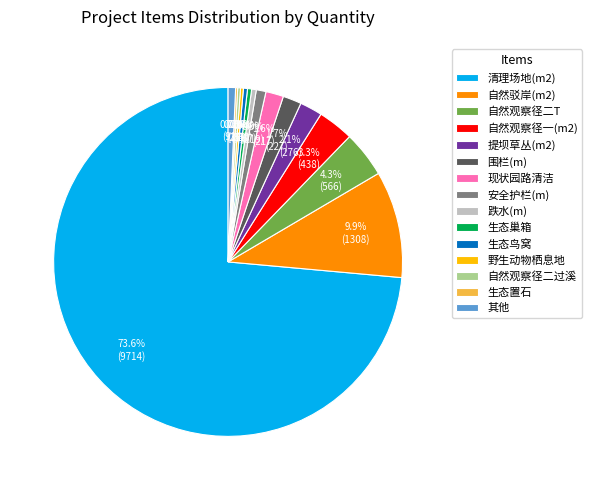

Which slice represents more than half of the pie?

清理场地(m2)